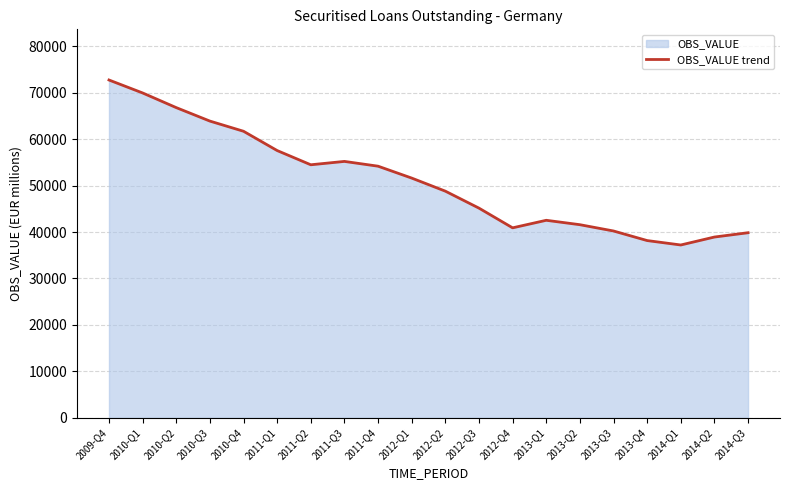

Reading right to left, what are all the values shown in this chart?

39858	38929	37217	38170	40232	41587	42536	40911	45155	48812	51627	54188	55217	54492	57556	61711	63903	66804	69960	72751